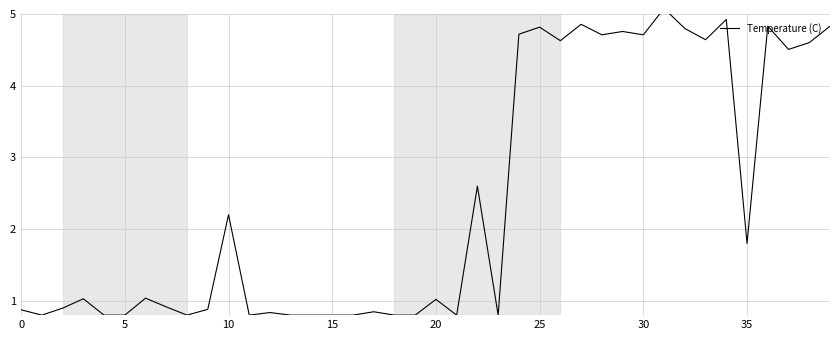

The value at 11 is 0.3. True or false?

False